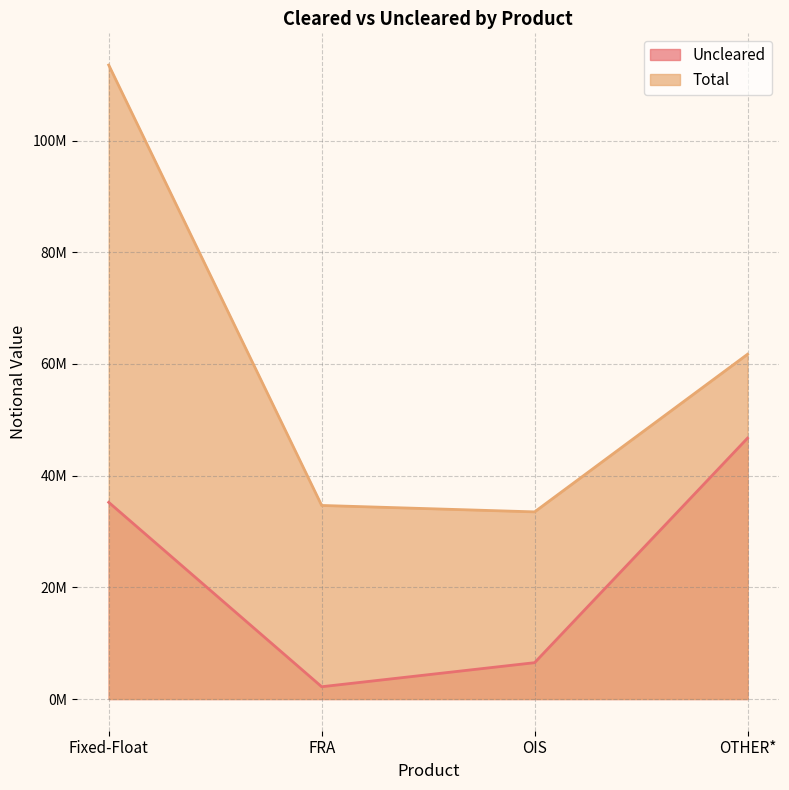

What is the approximate value of Uncleared at OTHER*?

46725781